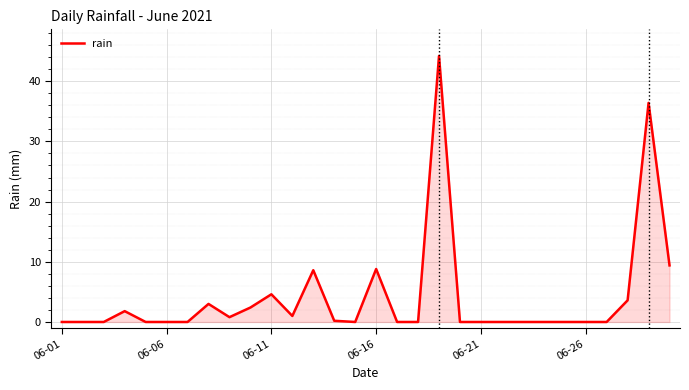

What is the maximum value shown in the chart?

44.2